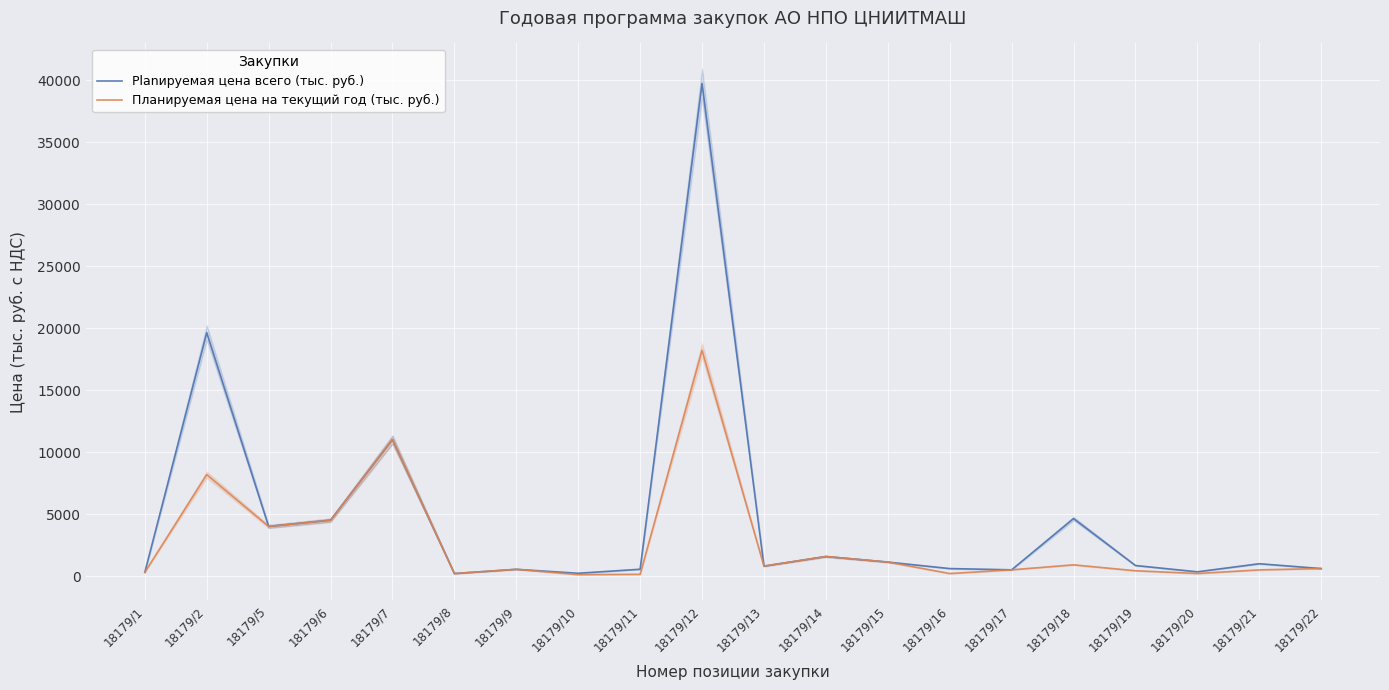

True or false: Планируемая цена на текущий год (тыс. руб.) and Planируемая цена всего (тыс. руб.) cross at least once.

False